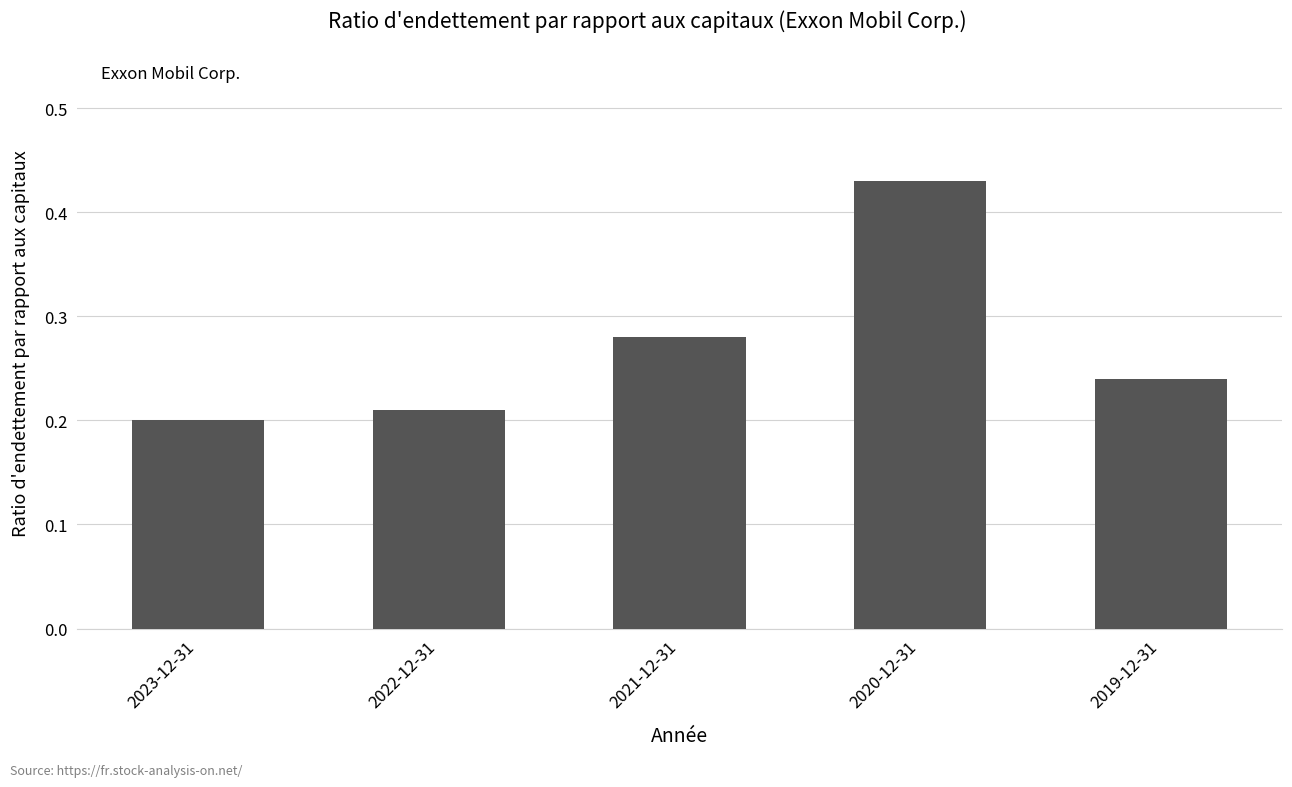

What is the label of the 4th bar from the left?

2020-12-31